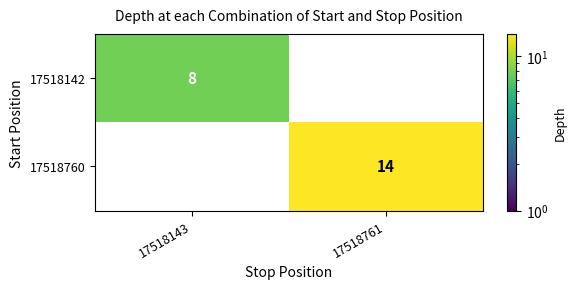

List the series in order of their peak value, highest first.

17518760, 17518142